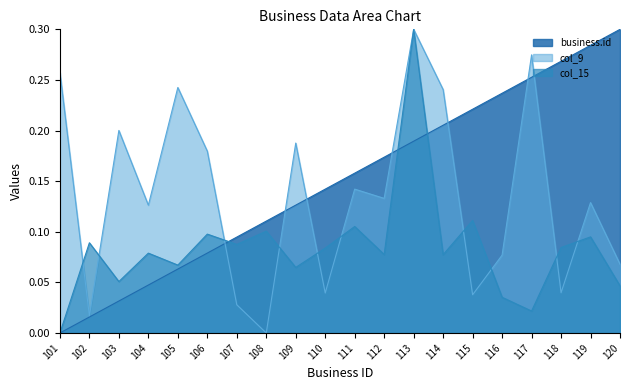

Between 111 and 104, which is larger?

111